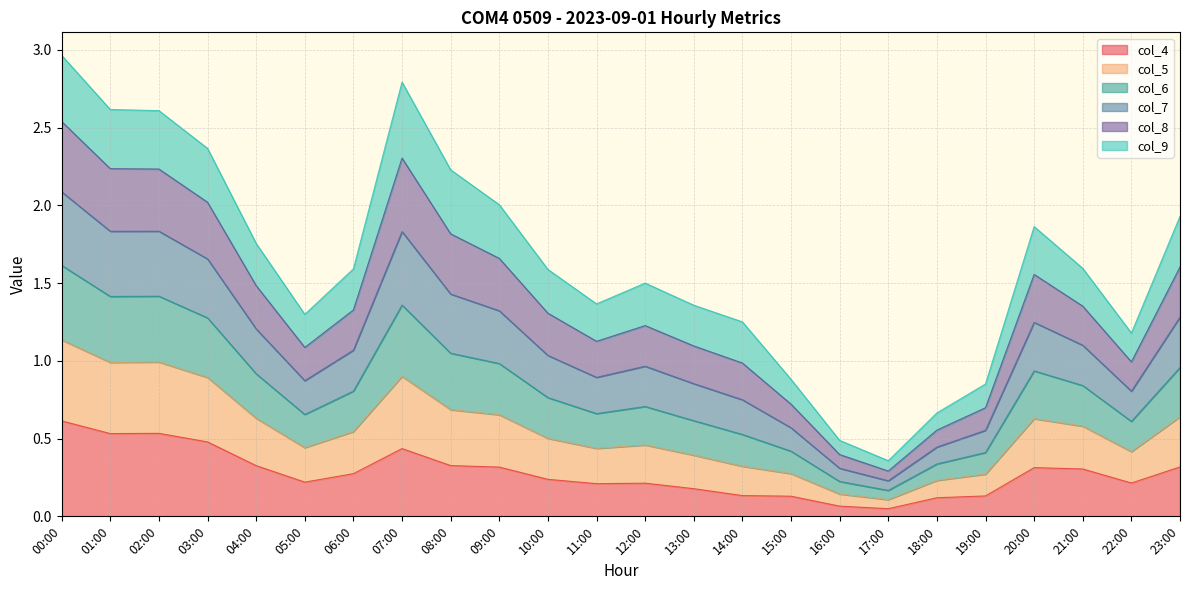

What is the total value across all series at 18:00?

0.7